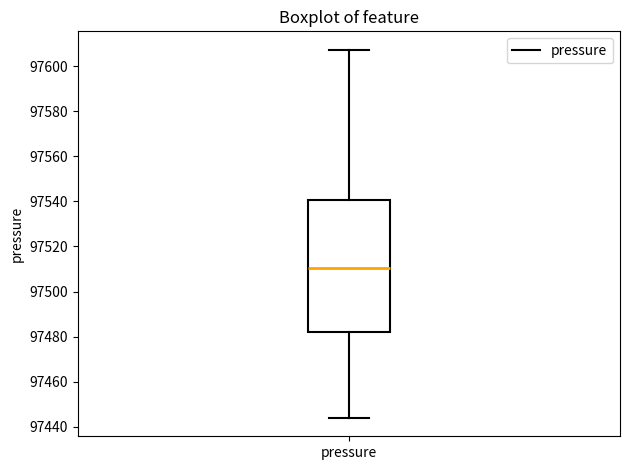

Transcribe this box plot: give where the median line is, the range the box spans, and where the two whiskers end, as read against the y-axis. The values are not printed on the chart, so give them approximately, as read against the axis.

median 97510, box 97482 to 97540, whiskers 97444 to 97608